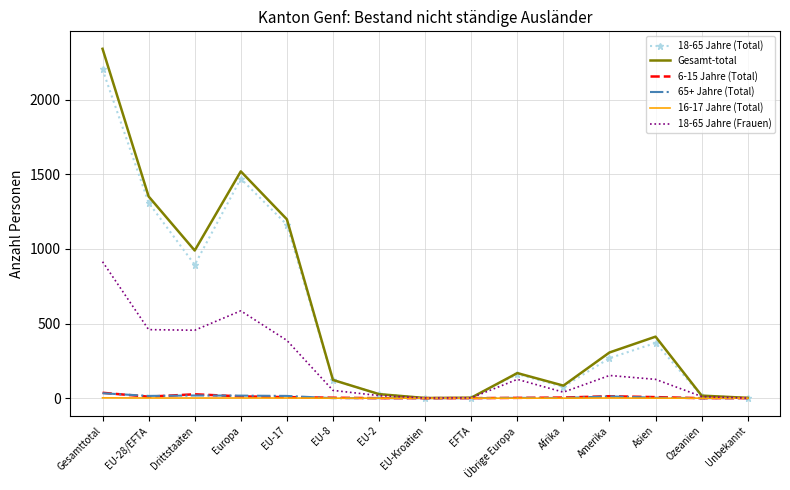

Where does the 65+ Jahre (Total) series first go above 2?

Gesamttotal